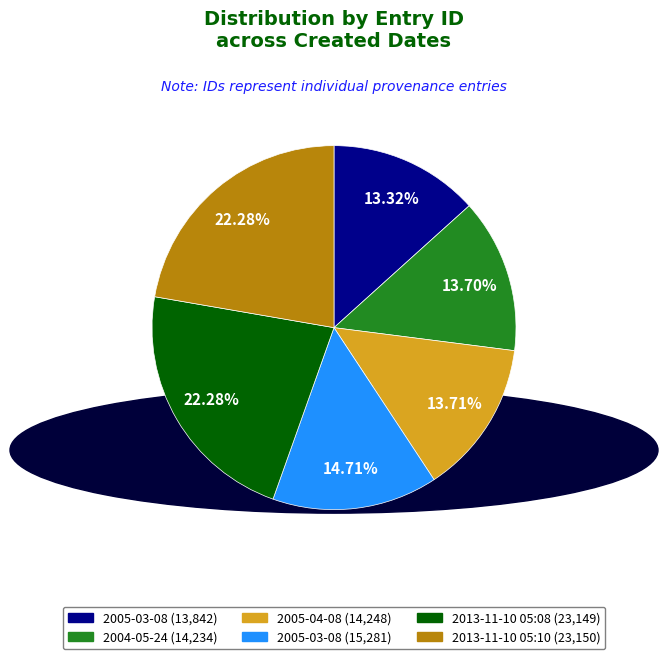

Is there a majority slice in this chart?

No